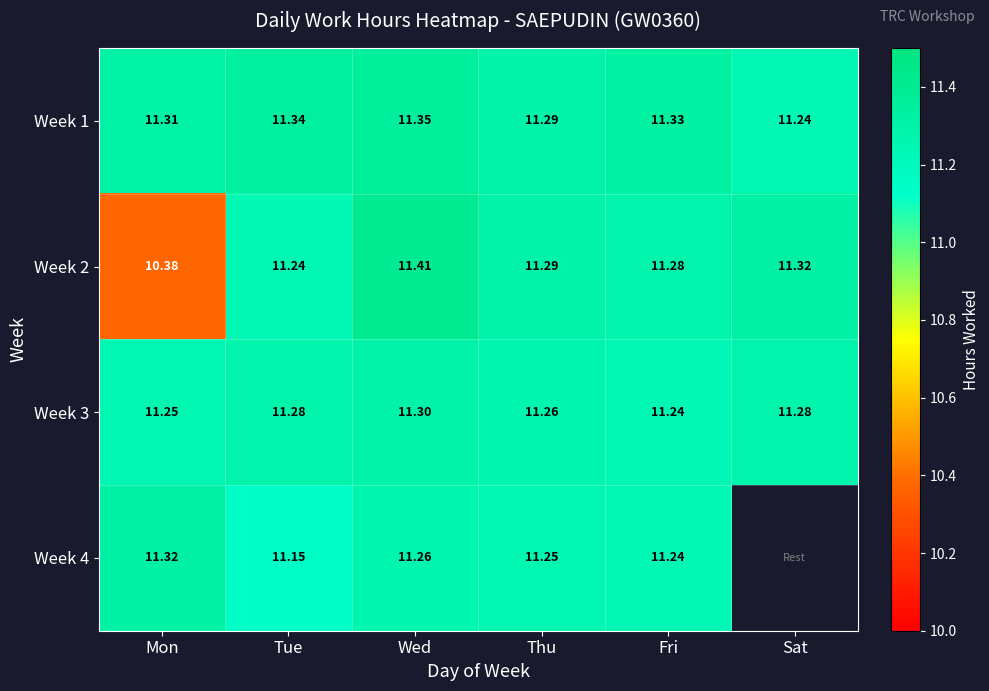

At which label is Week 3 closest to 11?

Fri